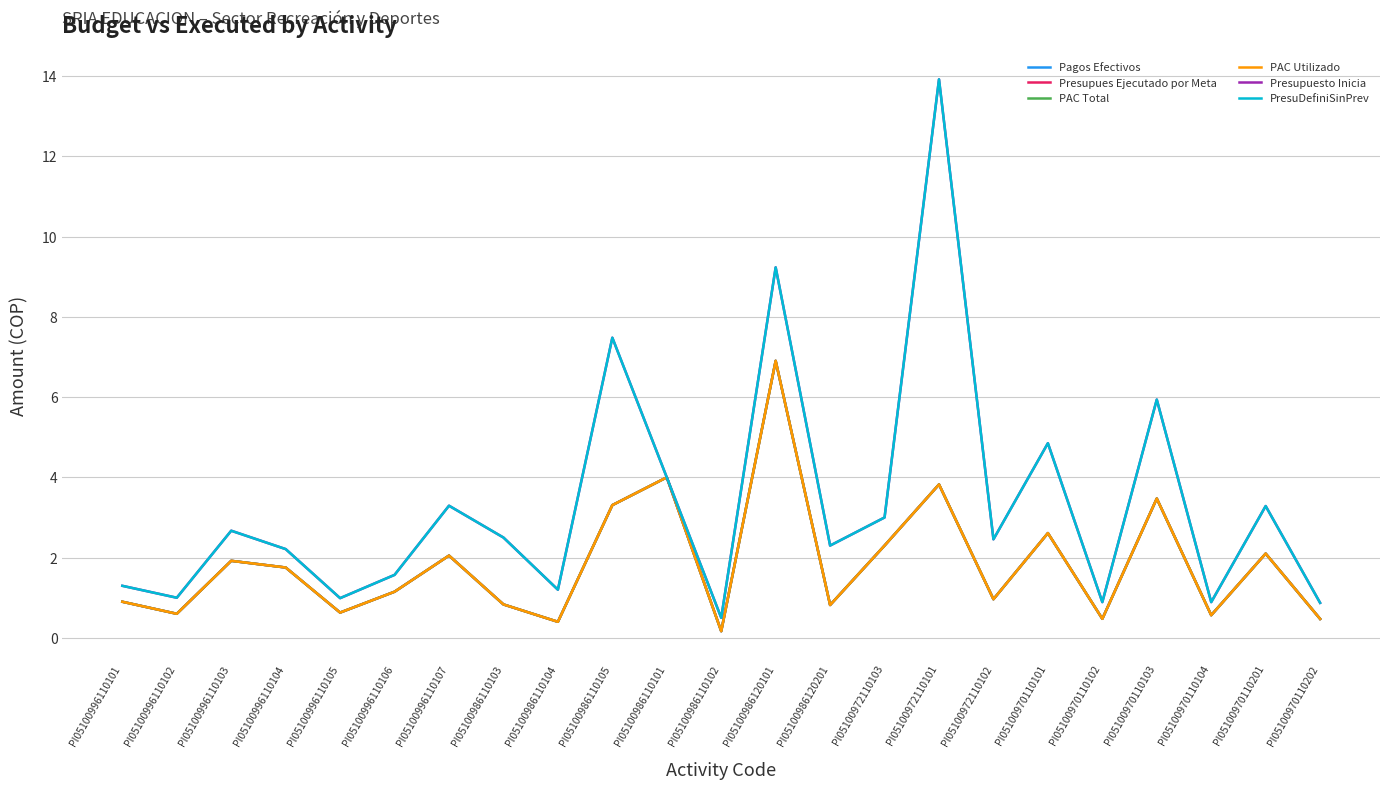

Reading right to left, transcribe all the data shown in this chart.

Pagos Efectivos: 0.5	2.1	0.6	3.5	0.5	2.6	1.0	3.8	2.3	0.8	6.9	0.2	4.0	3.3	0.4	0.8	2.0	1.1	0.6	1.8	1.9	0.6	0.9
Presupues Ejecutado por Meta: 0.5	2.1	0.6	3.5	0.5	2.6	1.0	3.8	2.3	0.8	6.9	0.2	4.0	3.3	0.4	0.8	2.0	1.1	0.6	1.8	1.9	0.6	0.9
PAC Total: 0.5	2.1	0.6	3.5	0.5	2.6	1.0	3.8	2.3	0.8	6.9	0.2	4.0	3.3	0.4	0.8	2.0	1.1	0.6	1.8	1.9	0.6	0.9
PAC Utilizado: 0.5	2.1	0.6	3.5	0.5	2.6	1.0	3.8	2.3	0.8	6.9	0.2	4.0	3.3	0.4	0.8	2.0	1.1	0.6	1.8	1.9	0.6	0.9
Presupuesto Inicia: 0.9	3.3	0.9	5.9	0.9	4.9	2.5	13.9	3.0	2.3	9.2	0.5	4.0	7.5	1.2	2.5	3.3	1.6	1.0	2.2	2.7	1.0	1.3
PresuDefiniSinPrev: 0.9	3.3	0.9	5.9	0.9	4.9	2.5	13.9	3.0	2.3	9.2	0.5	4.0	7.5	1.2	2.5	3.3	1.6	1.0	2.2	2.7	1.0	1.3